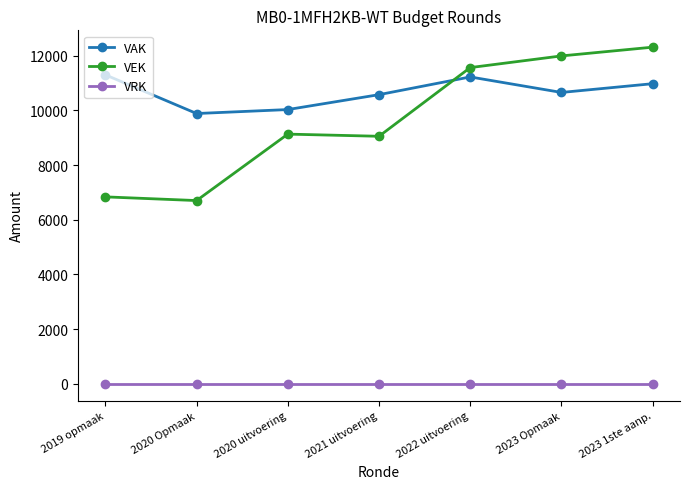

True or false: VEK and VRK intersect in this chart.

False